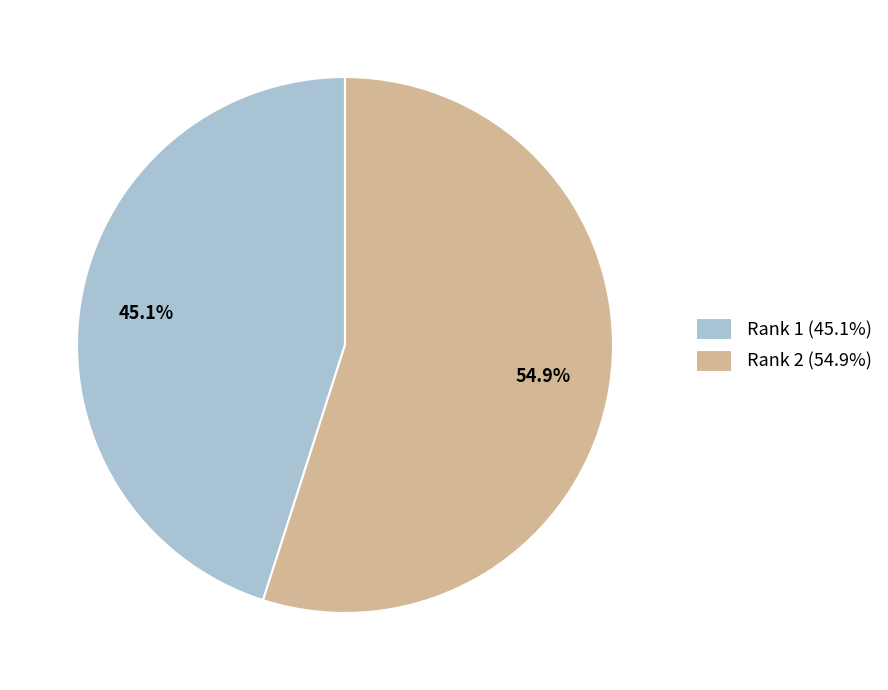

Is the sum of Rank 2 and Rank 1 greater than half?

Yes